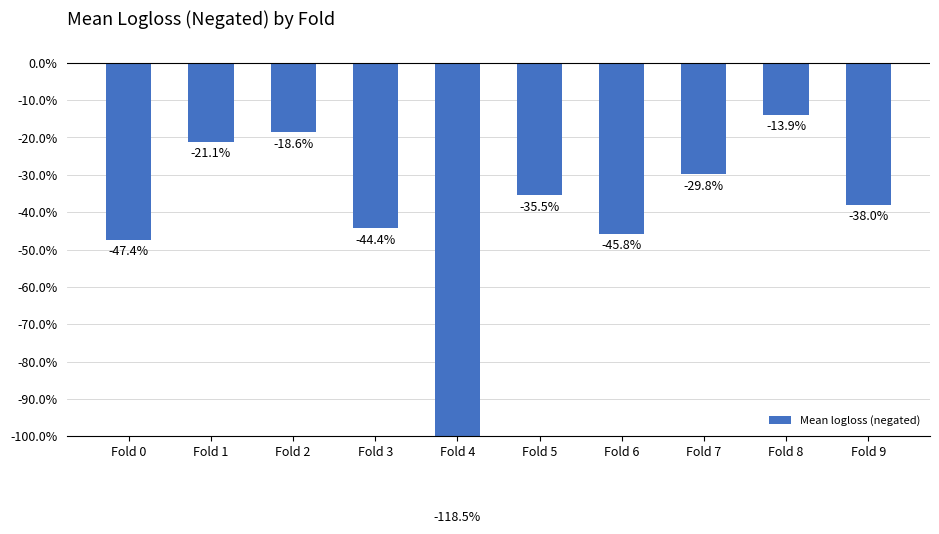

How many data points does each series have?

10